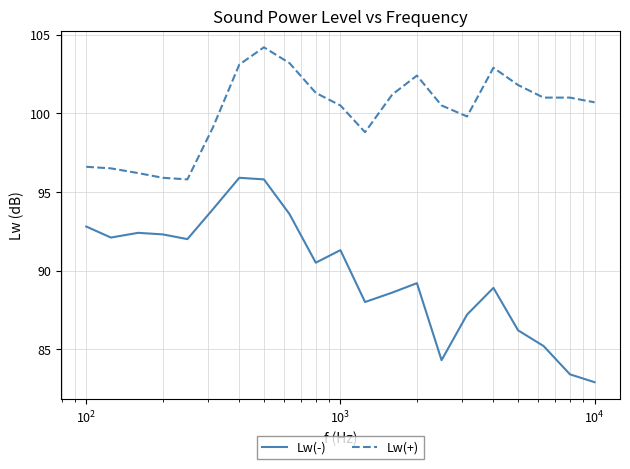

What is the difference between the maximum and minimum values in the Lw(-) series?

13.0